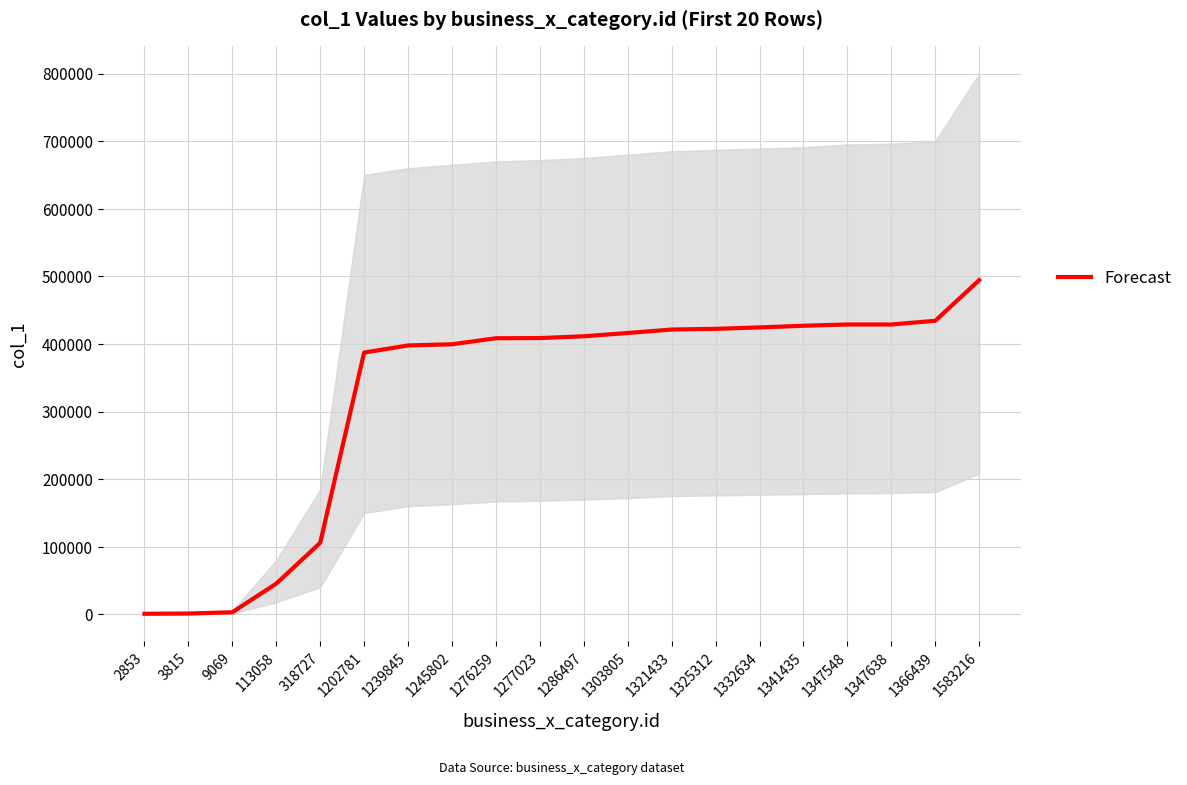

What is the approximate value at 318727, to the nearest 100?

105900